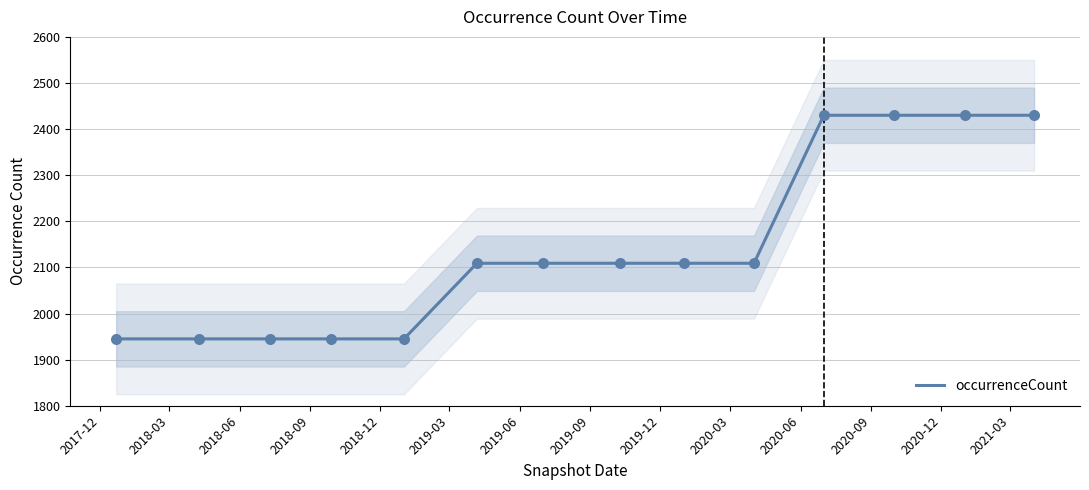

What is the ratio of the value at 2020-12 to the value at 2020-03?

1.2